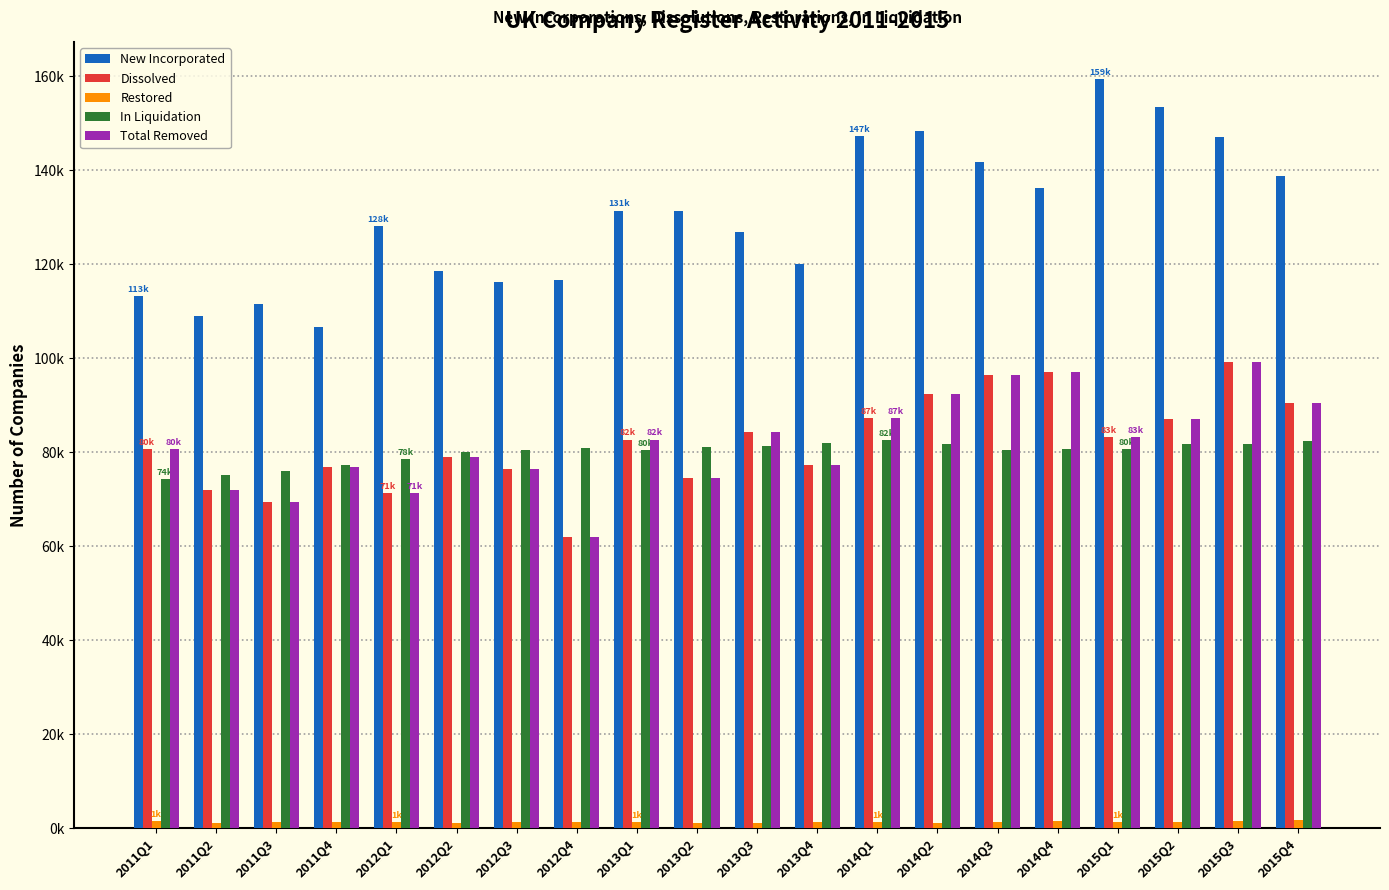

Are the bars grouped side by side (vs. stacked)?

Yes